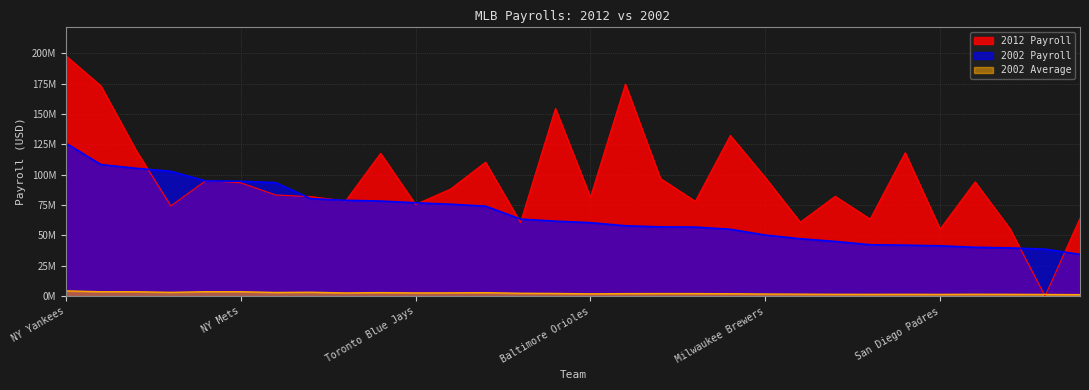

What is the greatest value displayed?

197962289